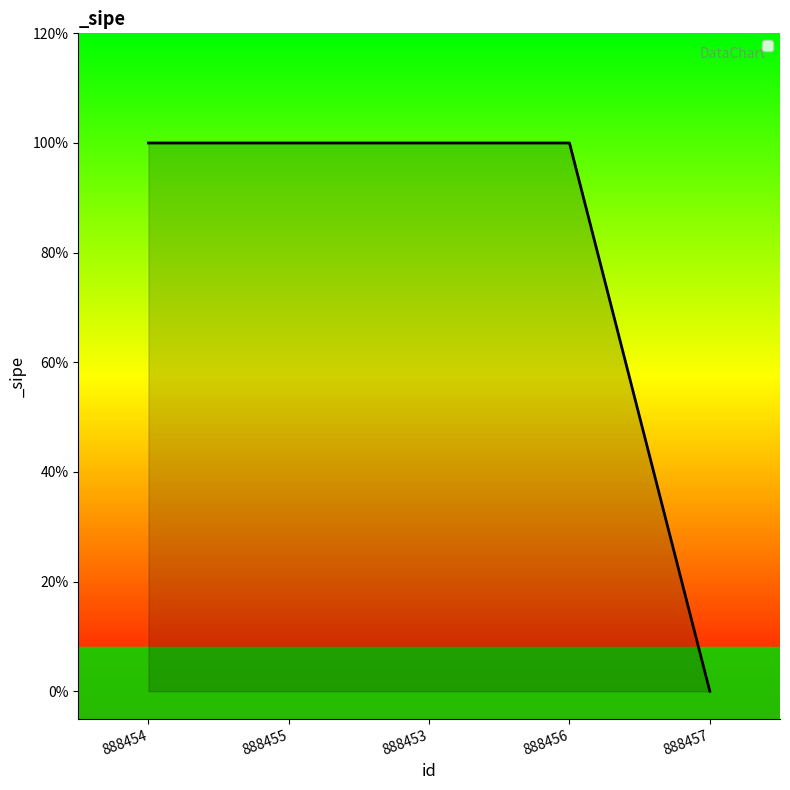

Count the values in the range 1 to 2.

4